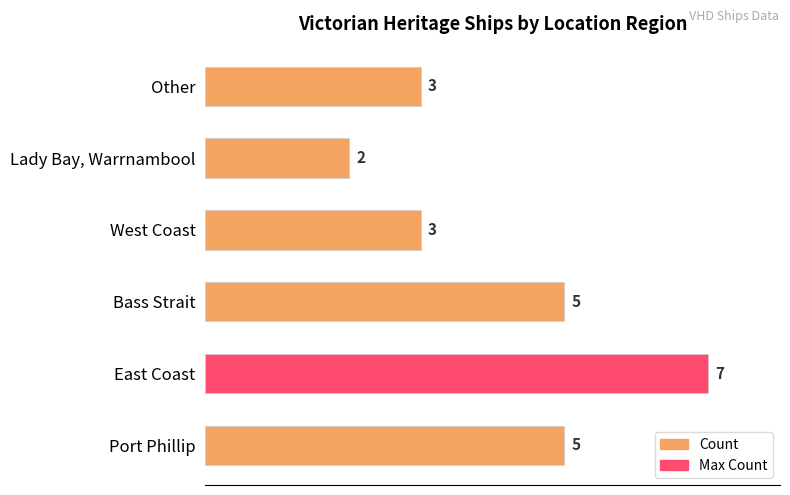

What is the difference between the maximum and minimum values?

5